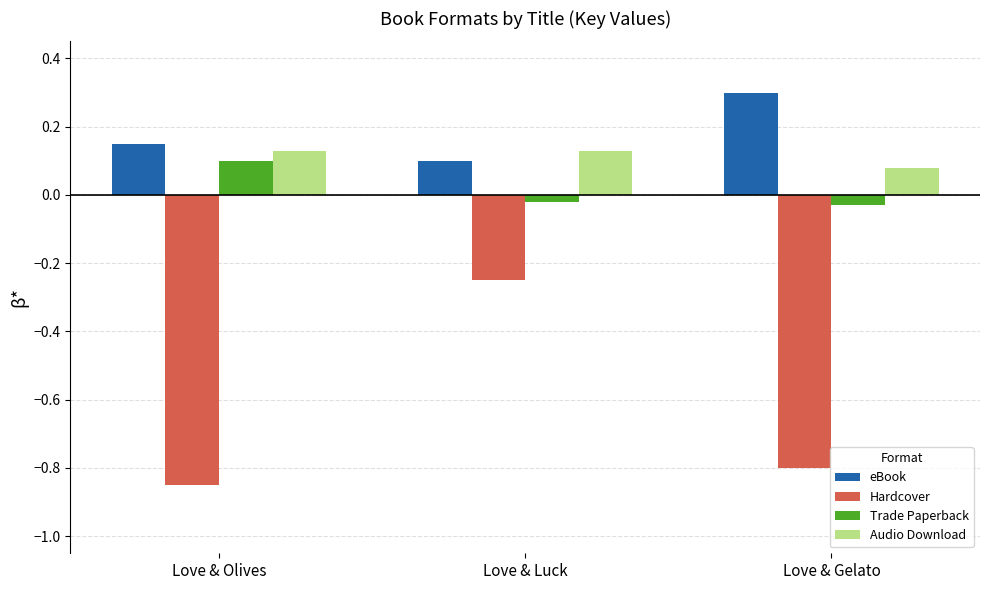

At Love & Luck, list the series in order from smallest to largest.

Hardcover, Trade Paperback, eBook, Audio Download